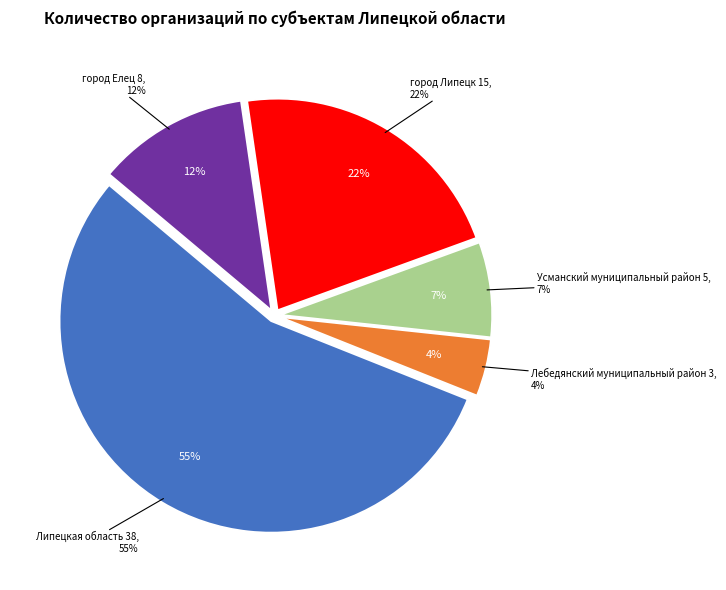

To the nearest percent, what is the difference between the Липецкая область and Лебедянский муниципальный район slice percentages?

51%